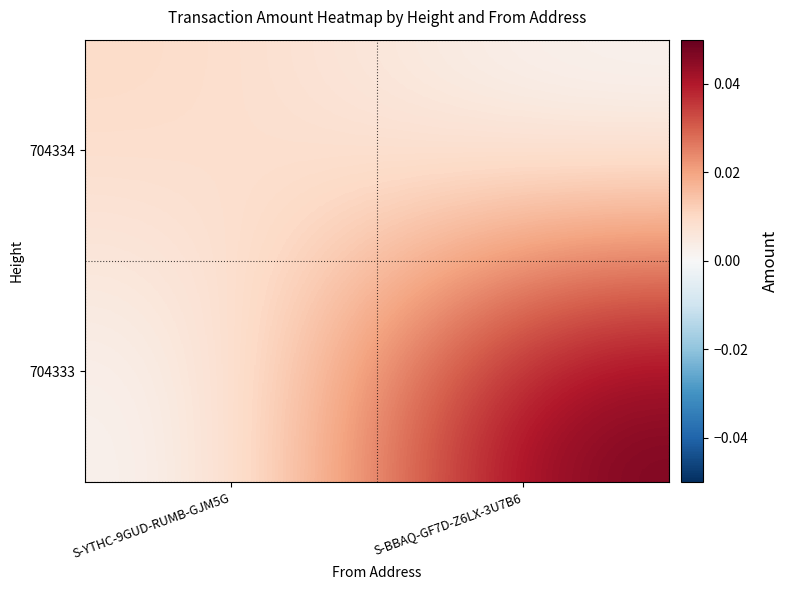

Reading left to right, transcribe all the data shown in this chart.

704334: S-YTHC-9GUD-RUMB-GJM5G=0.0	S-BBAQ-GF7D-Z6LX-3U7B6=0.0
704333: S-YTHC-9GUD-RUMB-GJM5G=0.0	S-BBAQ-GF7D-Z6LX-3U7B6=0.1